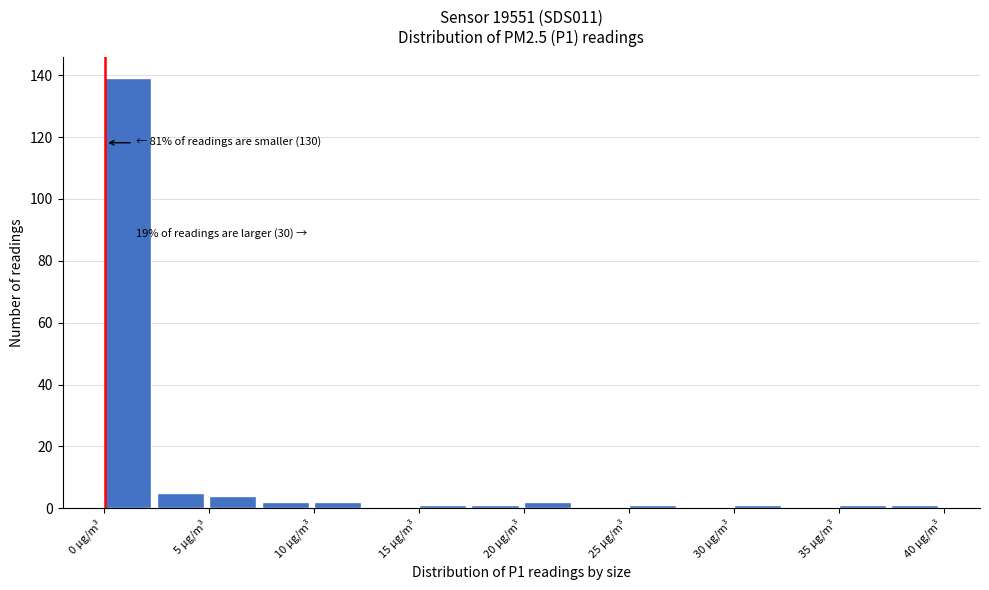

Over which range of the x-axis is the bar tallest?

0.0 to 2.5